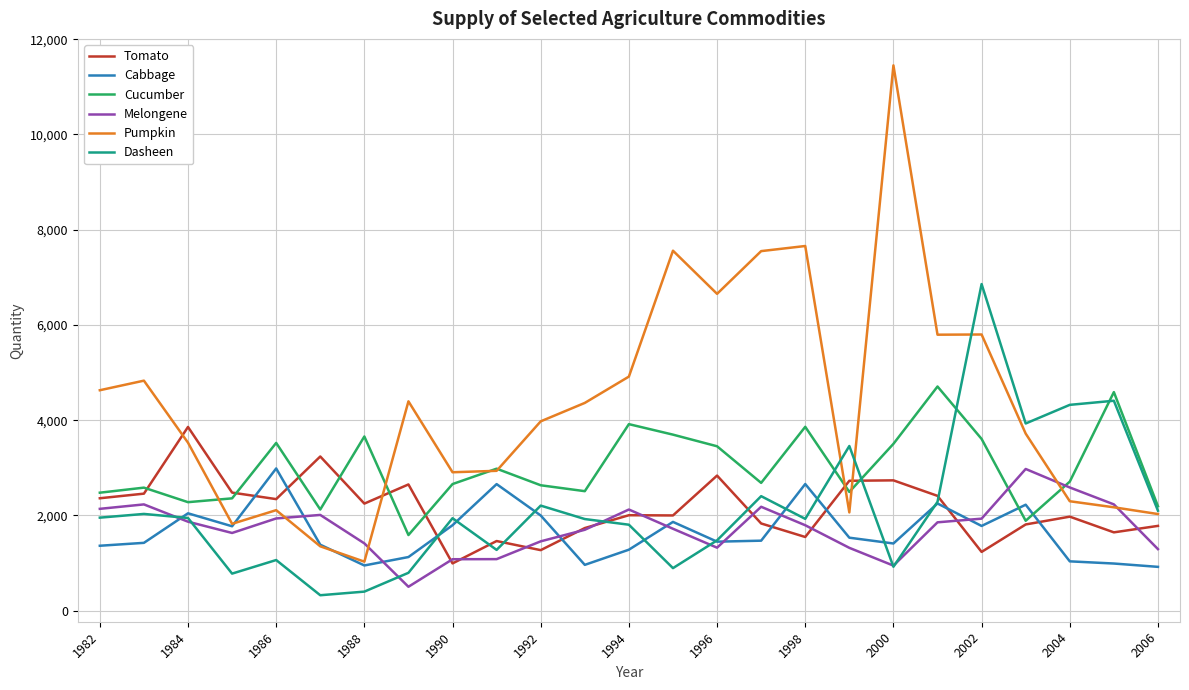

Which series has the largest range (max minus min)?

Pumpkin